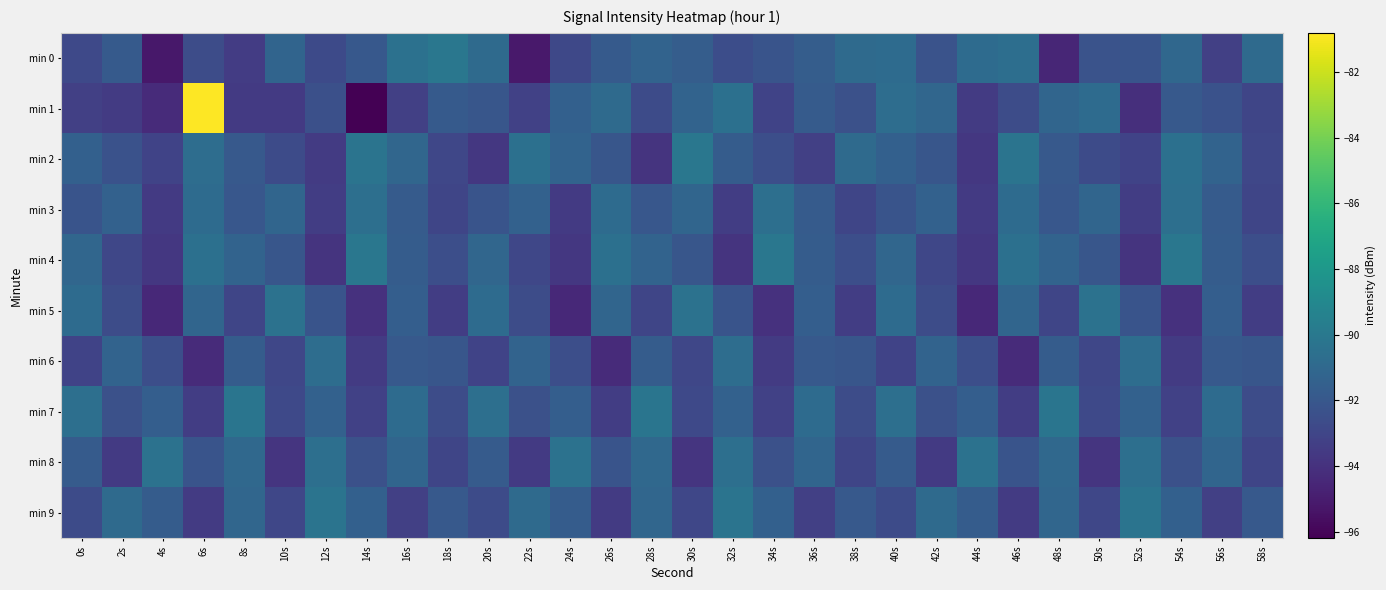

Reading right to left, list all the values displayed in this chart.

min 0: 58s=-90.9	56s=-93.3	54s=-91.1	52s=-92.2	50s=-92.3	48s=-94.5	46s=-90.6	44s=-90.8	42s=-92.3	40s=-90.8	38s=-90.9	36s=-91.7	34s=-92.2	32s=-92.6	30s=-91.7	28s=-91.3	26s=-91.8	24s=-92.8	22s=-95.1	20s=-90.9	18s=-90.1	16s=-90.5	14s=-92.0	12s=-92.8	10s=-91.2	8s=-93.5	6s=-92.6	4s=-95.2	2s=-91.8	0s=-92.8
min 1: 58s=-93.0	56s=-92.3	54s=-91.9	52s=-94.1	50s=-90.8	48s=-91.2	46s=-92.6	44s=-93.5	42s=-91.1	40s=-90.7	38s=-92.4	36s=-91.8	34s=-93.1	32s=-90.5	30s=-91.3	28s=-92.7	26s=-90.9	24s=-91.5	22s=-93.2	20s=-92.1	18s=-91.8	16s=-93.3	14s=-96.2	12s=-92.5	10s=-93.6	8s=-93.6	6s=-80.8	4s=-94.3	2s=-93.5	0s=-93.3
min 2: 58s=-92.9	56s=-91.3	54s=-90.5	52s=-93.1	50s=-92.7	48s=-91.9	46s=-90.3	44s=-93.7	42s=-92.1	40s=-91.5	38s=-90.9	36s=-93.3	34s=-92.5	32s=-91.7	30s=-90.1	28s=-93.9	26s=-92.1	24s=-91.3	22s=-90.5	20s=-93.7	18s=-92.9	16s=-91.1	14s=-90.3	12s=-93.5	10s=-92.7	8s=-91.9	6s=-90.7	4s=-93.1	2s=-92.3	0s=-91.5
min 3: 58s=-93.0	56s=-91.8	54s=-90.6	52s=-93.4	50s=-91.2	48s=-92.0	46s=-90.8	44s=-93.6	42s=-91.4	40s=-92.2	38s=-93.0	36s=-91.8	34s=-90.6	32s=-93.4	30s=-91.2	28s=-92.0	26s=-90.8	24s=-93.6	22s=-91.4	20s=-92.2	18s=-93.0	16s=-91.8	14s=-90.6	12s=-93.4	10s=-91.2	8s=-92.0	6s=-90.8	4s=-93.6	2s=-91.4	0s=-92.2
min 4: 58s=-92.5	56s=-91.7	54s=-90.1	52s=-93.9	50s=-92.1	48s=-91.3	46s=-90.5	44s=-93.7	42s=-92.9	40s=-91.1	38s=-92.5	36s=-91.7	34s=-90.1	32s=-93.9	30s=-92.1	28s=-91.3	26s=-90.5	24s=-93.7	22s=-92.9	20s=-91.1	18s=-92.5	16s=-91.7	14s=-90.1	12s=-93.9	10s=-92.1	8s=-91.3	6s=-90.5	4s=-93.7	2s=-92.9	0s=-91.1
min 5: 58s=-93.4	56s=-91.6	54s=-94.0	52s=-92.2	50s=-90.4	48s=-93.0	46s=-91.2	44s=-94.4	42s=-92.6	40s=-90.8	38s=-93.4	36s=-91.6	34s=-94.0	32s=-92.2	30s=-90.4	28s=-93.0	26s=-91.2	24s=-94.4	22s=-92.6	20s=-90.8	18s=-93.4	16s=-91.6	14s=-94.0	12s=-92.2	10s=-90.4	8s=-93.0	6s=-91.2	4s=-94.4	2s=-92.6	0s=-90.8
min 6: 58s=-92.1	56s=-91.9	54s=-93.5	52s=-90.7	50s=-92.9	48s=-91.7	46s=-94.3	44s=-92.5	42s=-91.3	40s=-93.1	38s=-92.1	36s=-91.9	34s=-93.5	32s=-90.7	30s=-92.9	28s=-91.7	26s=-94.3	24s=-92.5	22s=-91.3	20s=-93.1	18s=-92.1	16s=-91.9	14s=-93.5	12s=-90.7	10s=-92.9	8s=-91.7	6s=-94.3	4s=-92.5	2s=-91.3	0s=-93.1
min 7: 58s=-92.6	56s=-90.8	54s=-93.2	52s=-91.4	50s=-92.8	48s=-90.2	46s=-93.4	44s=-91.6	42s=-92.4	40s=-90.6	38s=-92.6	36s=-90.8	34s=-93.2	32s=-91.4	30s=-92.8	28s=-90.2	26s=-93.4	24s=-91.6	22s=-92.4	20s=-90.6	18s=-92.6	16s=-90.8	14s=-93.2	12s=-91.4	10s=-92.8	8s=-90.2	6s=-93.4	4s=-91.6	2s=-92.4	0s=-90.6
min 8: 58s=-93.0	56s=-91.2	54s=-92.4	52s=-90.6	50s=-93.8	48s=-91.0	46s=-92.2	44s=-90.4	42s=-93.6	40s=-91.8	38s=-93.0	36s=-91.2	34s=-92.4	32s=-90.6	30s=-93.8	28s=-91.0	26s=-92.2	24s=-90.4	22s=-93.6	20s=-91.8	18s=-93.0	16s=-91.2	14s=-92.4	12s=-90.6	10s=-93.8	8s=-91.0	6s=-92.2	4s=-90.4	2s=-93.6	0s=-91.8
min 9: 58s=-91.9	56s=-93.3	54s=-91.5	52s=-90.3	50s=-92.9	48s=-91.1	46s=-93.5	44s=-91.7	42s=-90.9	40s=-92.7	38s=-91.9	36s=-93.3	34s=-91.5	32s=-90.3	30s=-92.9	28s=-91.1	26s=-93.5	24s=-91.7	22s=-90.9	20s=-92.7	18s=-91.9	16s=-93.3	14s=-91.5	12s=-90.3	10s=-92.9	8s=-91.1	6s=-93.5	4s=-91.7	2s=-90.9	0s=-92.7